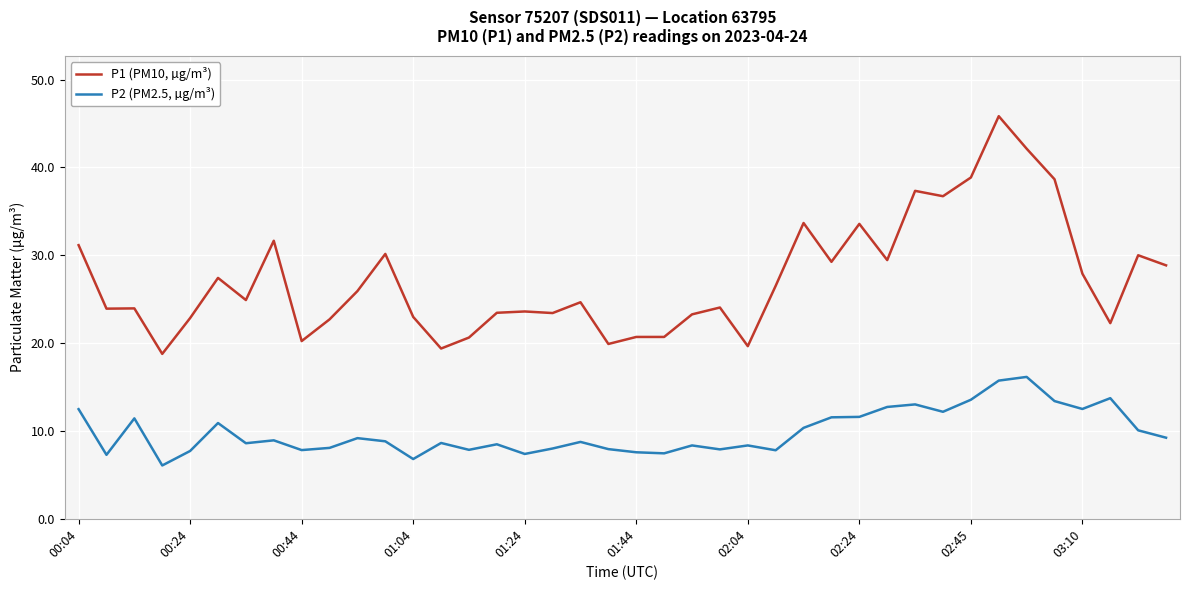

What is the maximum value shown in the chart?

45.8